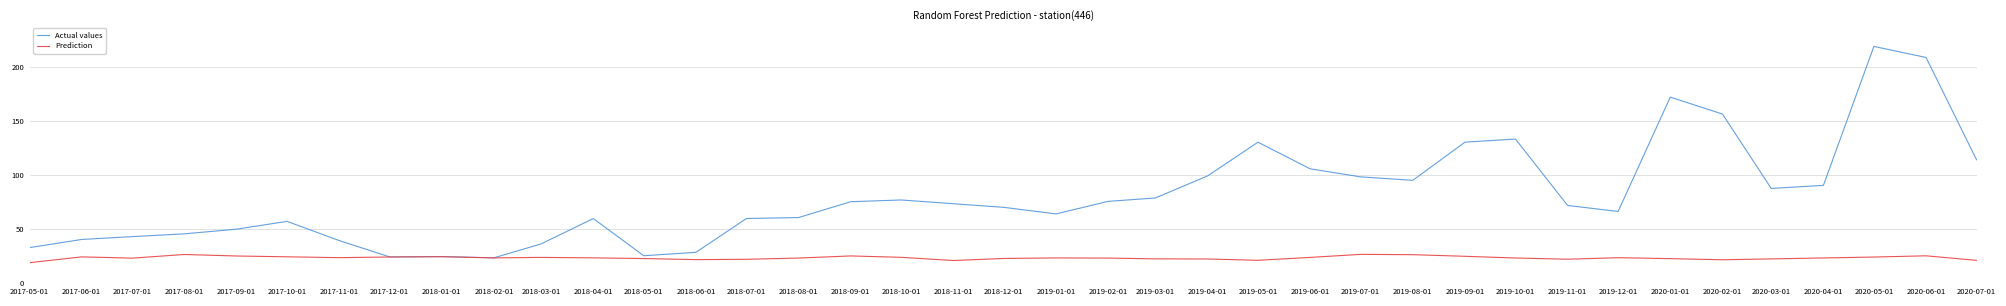

Does the chart display data point markers on the line(s)?

No